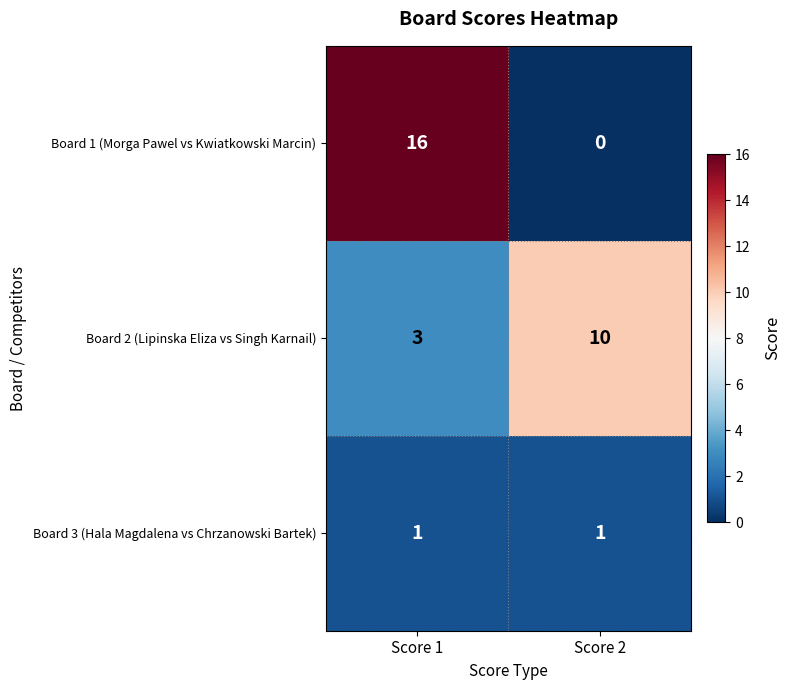

Which series has the largest total across all categories?

Board 1 (Morga Pawel vs Kwiatkowski Marcin)